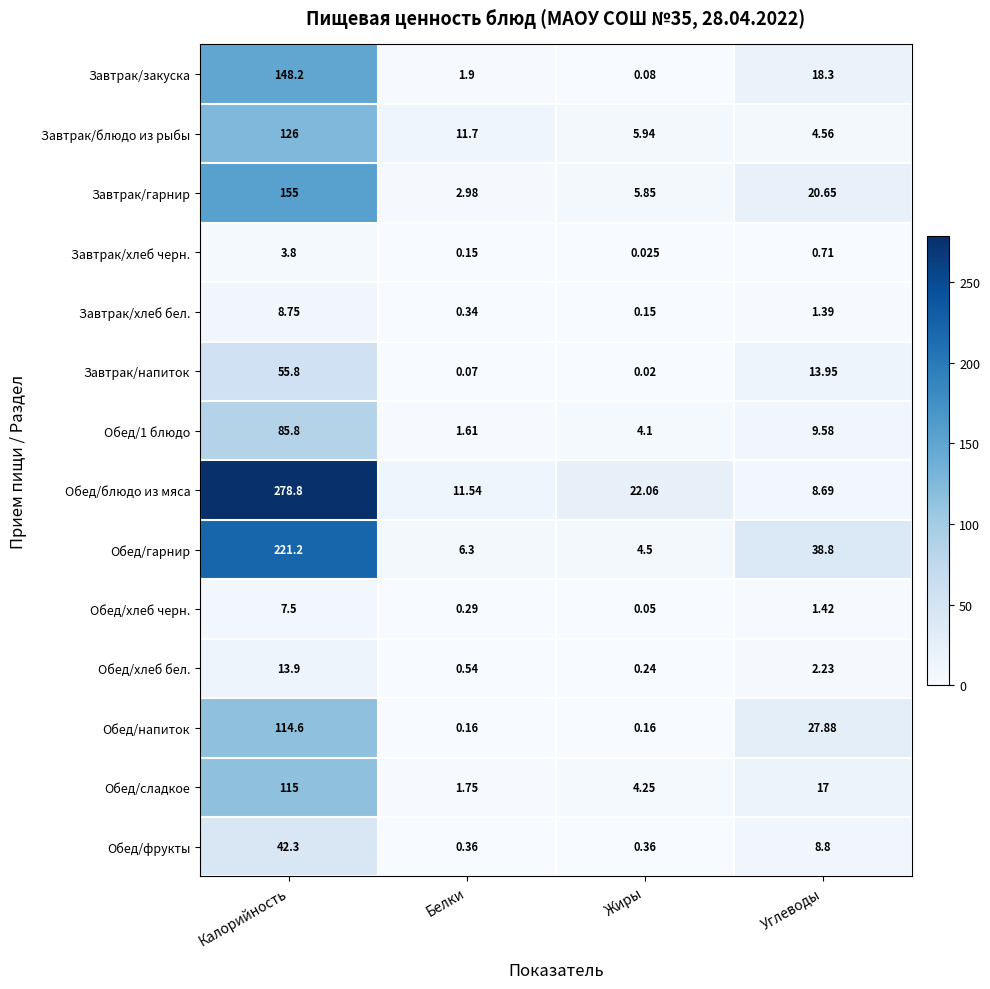

Which series has the largest total across all categories?

Обед/блюдо из мяса